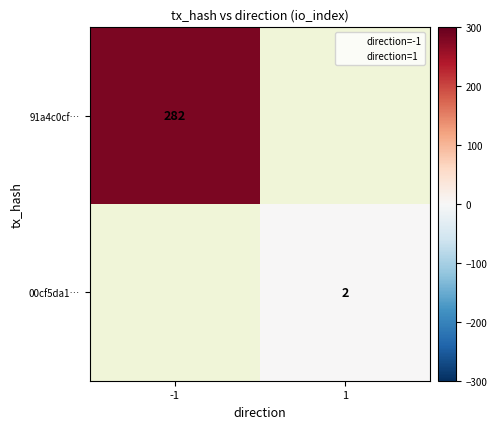

Is the value of 91a4c0cf… at -1 greater than the value of 00cf5da1… at 1?

Yes